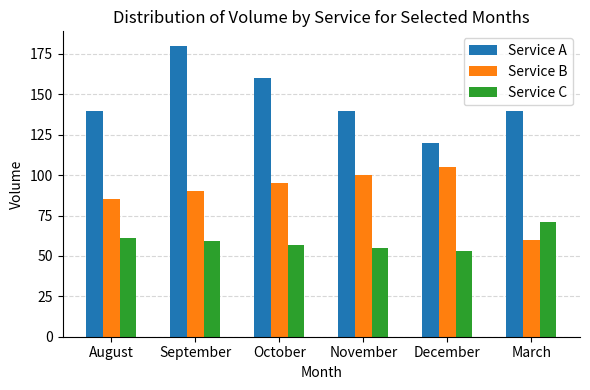

What is the difference between the second highest and second lowest values in the Service A series?

20